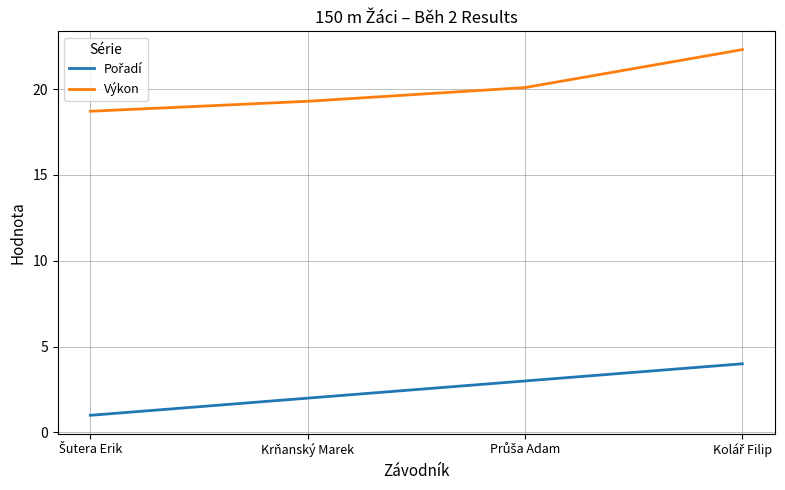

What is the greatest value displayed?

22.3